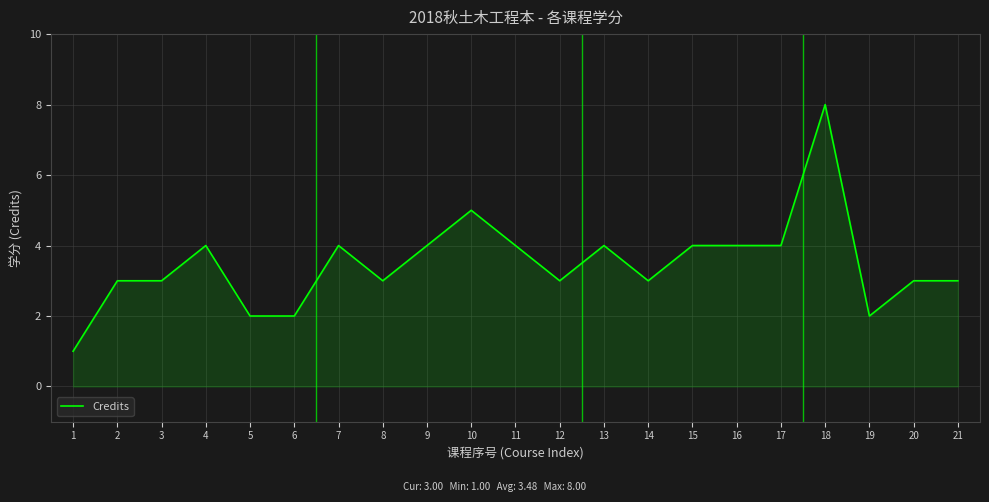

Reading left to right, list all the values displayed in this chart.

1	3	3	4	2	2	4	3	4	5	4	3	4	3	4	4	4	8	2	3	3